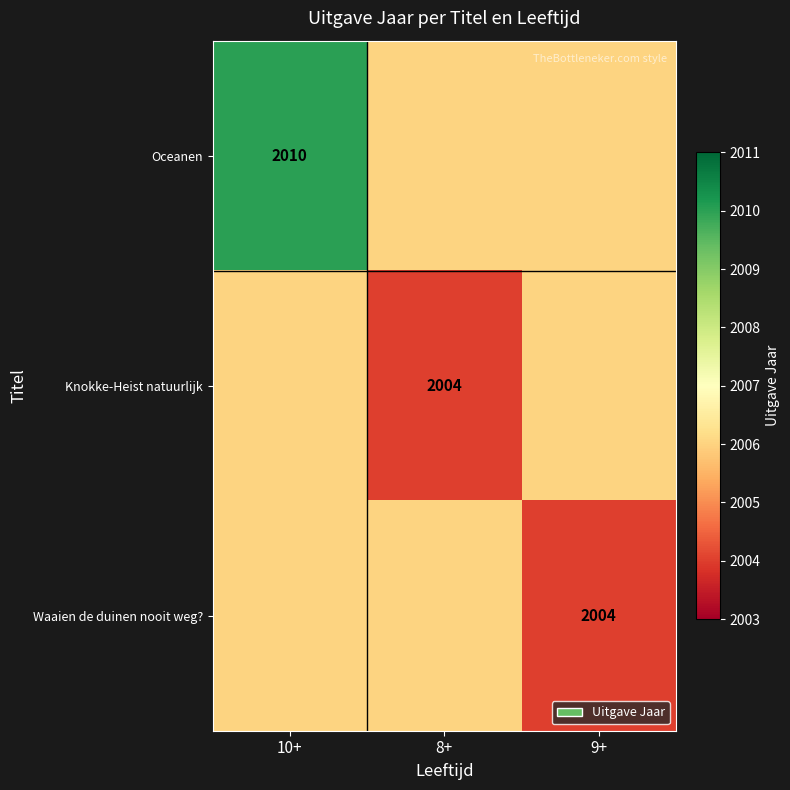

What is the maximum value shown in the chart?

2010